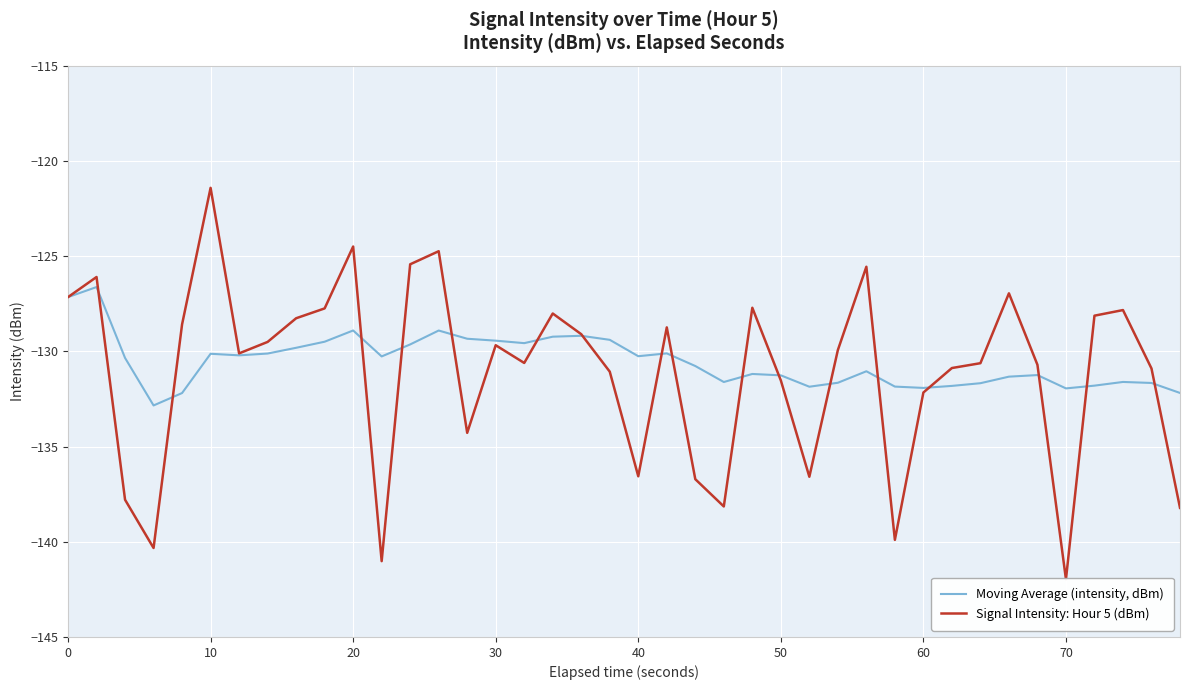

Which series has the widest spread of values?

Signal Intensity: Hour 5 (dBm)